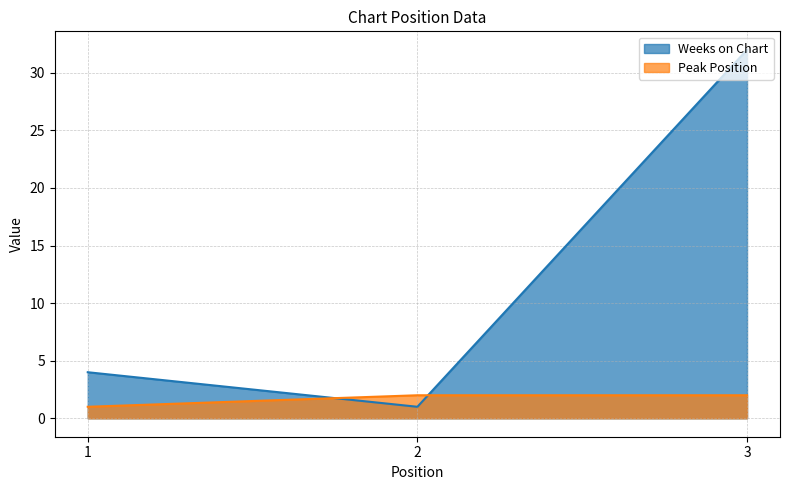

Which series changed the most between 2 and 3?

Weeks on Chart